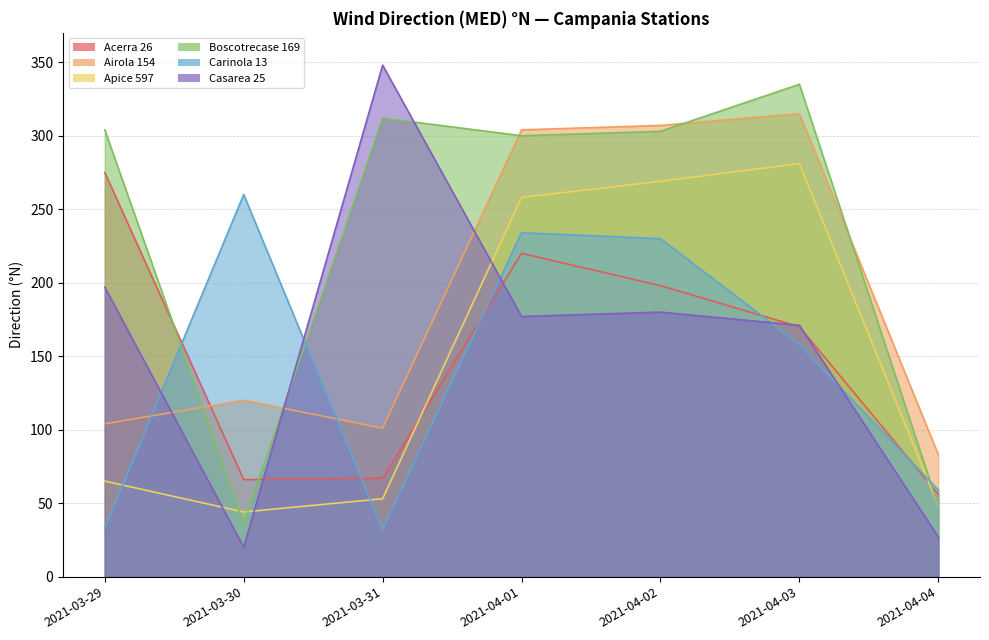

Between 2021-04-02 and 2021-04-01, which is larger?

2021-04-01